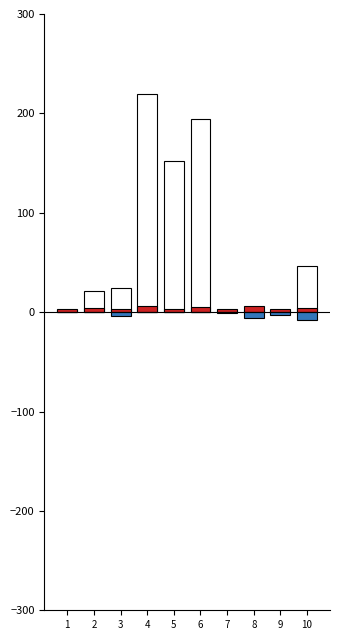

What is the spread (max minus min) of values at 7?

4.4